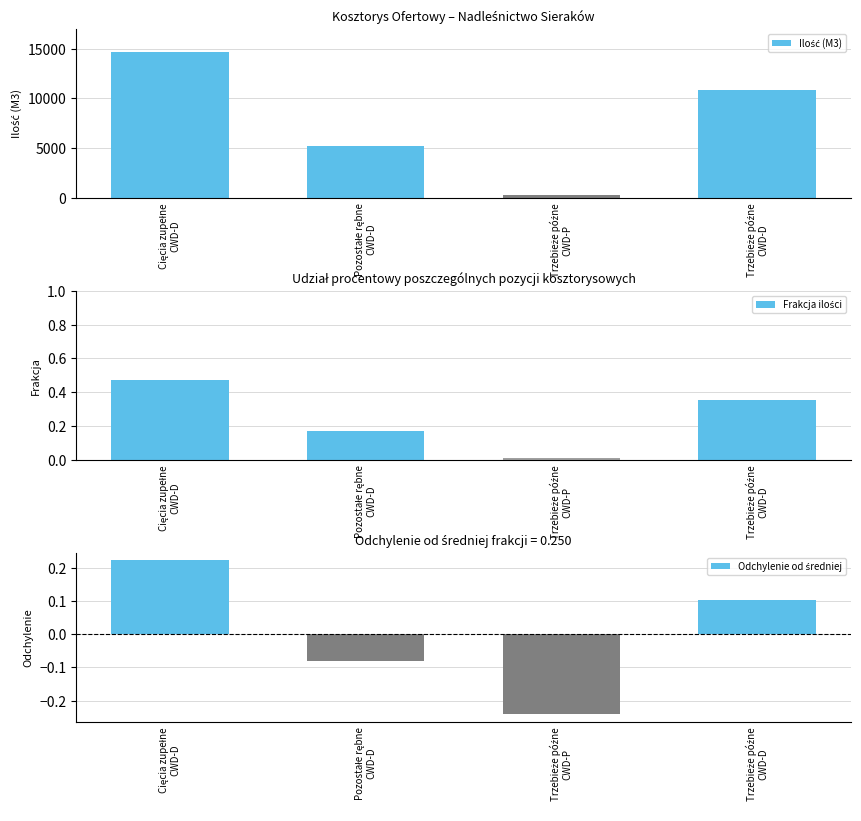

Which series has the largest total across all categories?

Ilość (M3)